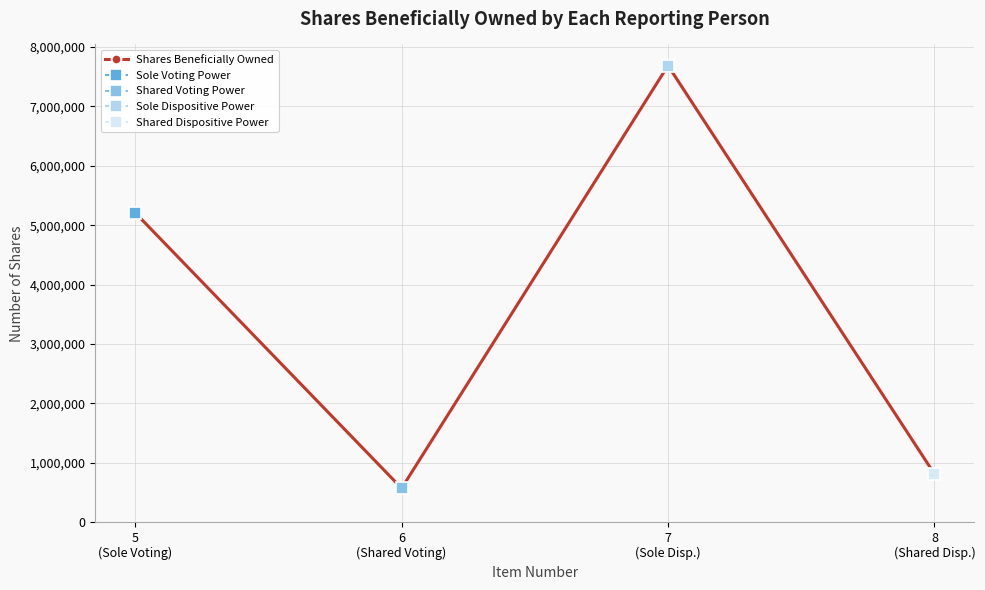

The value at 5
(Sole Voting) is 3557733. True or false?

False